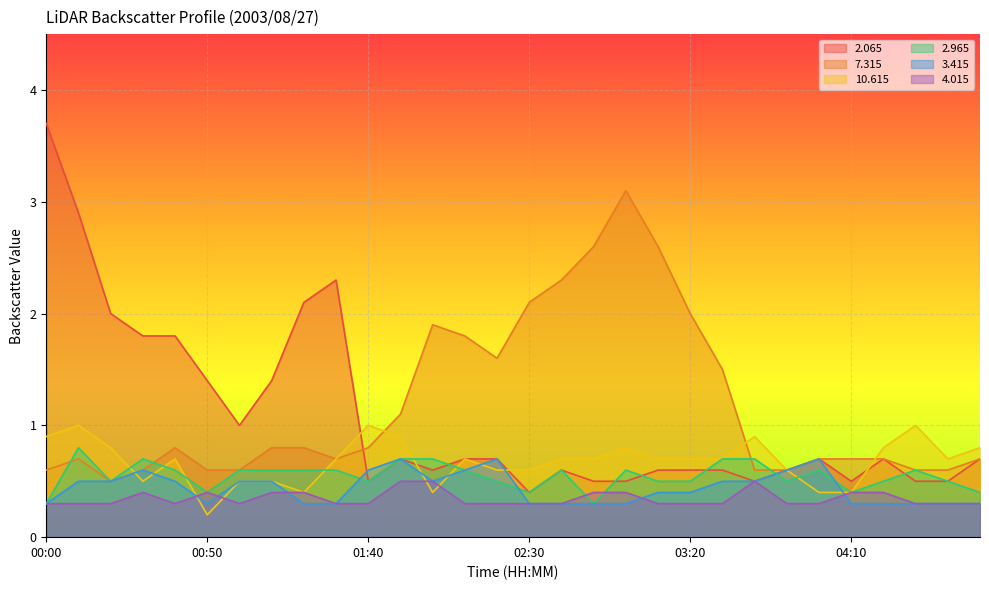

What position from the right is 04:50?

1